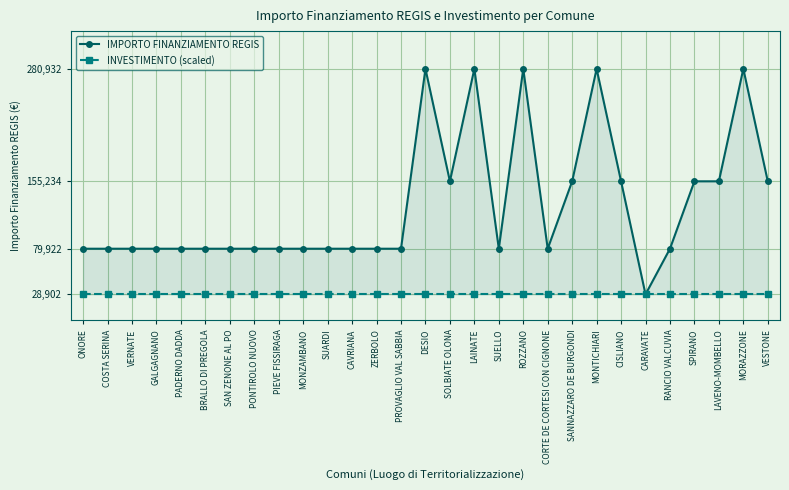

What position from the right is PADERNO DADDA?

25